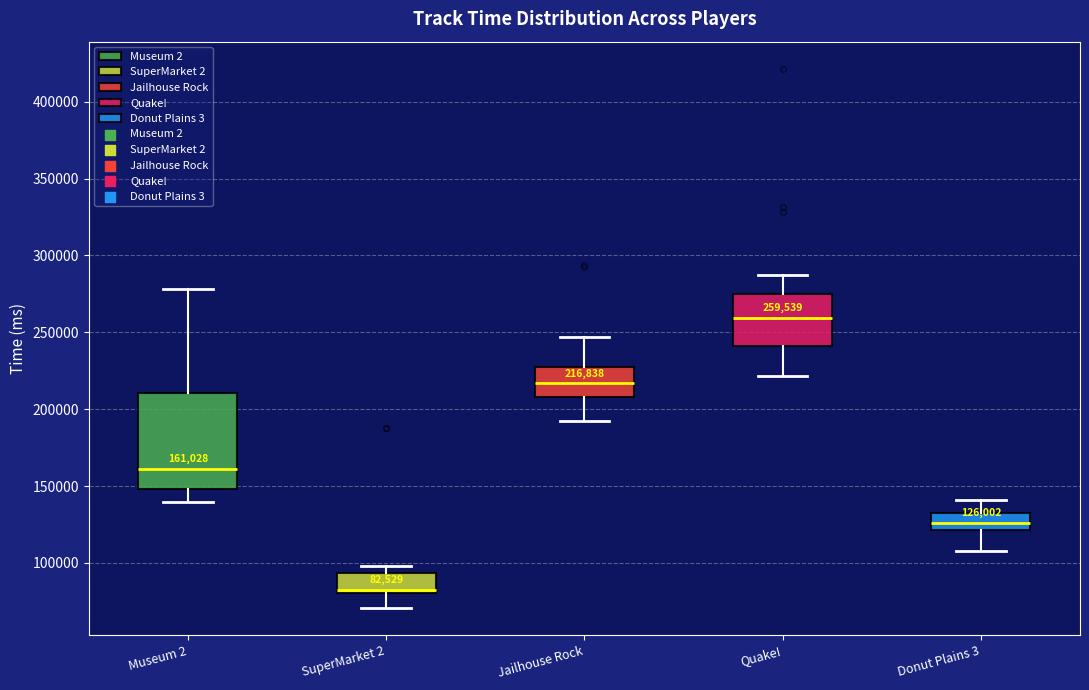

Which box's median line is the highest?

Quake!